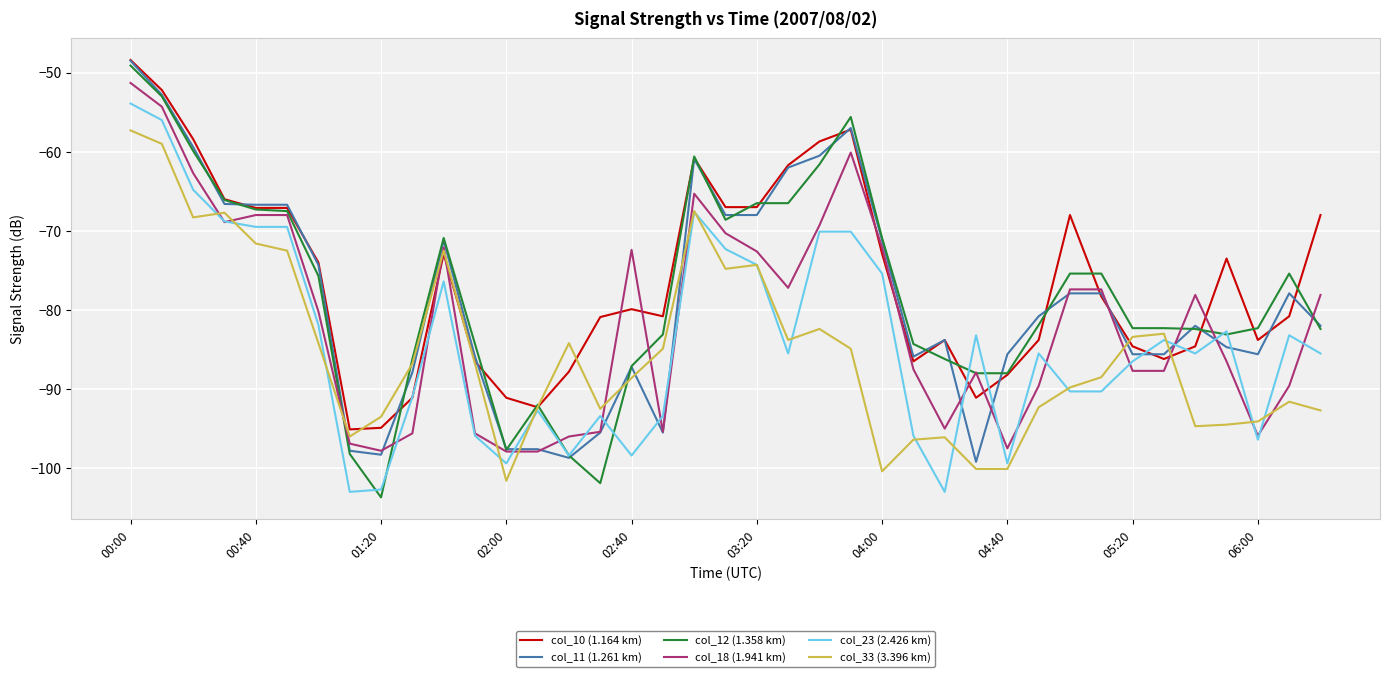

Which series has the widest spread of values?

col_12 (1.358 km)